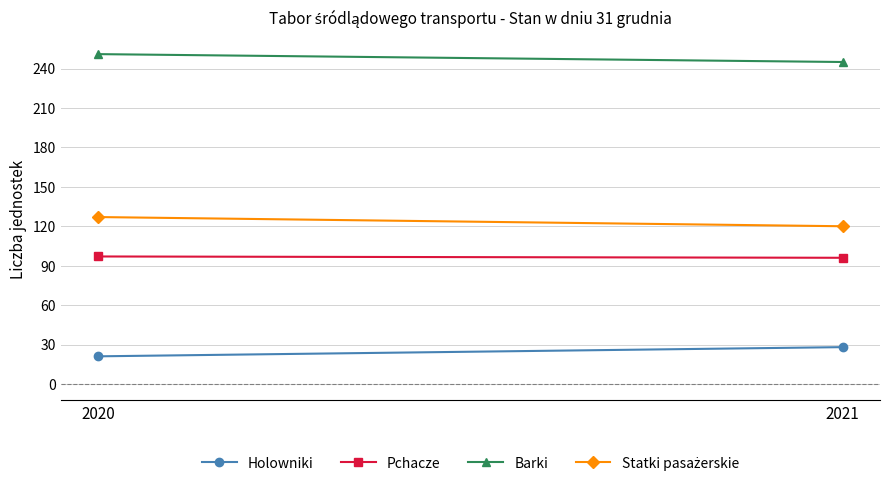

Reading left to right, transcribe all the data shown in this chart.

Holowniki: 21	28
Pchacze: 97	96
Barki: 251	245
Statki pasażerskie: 127	120